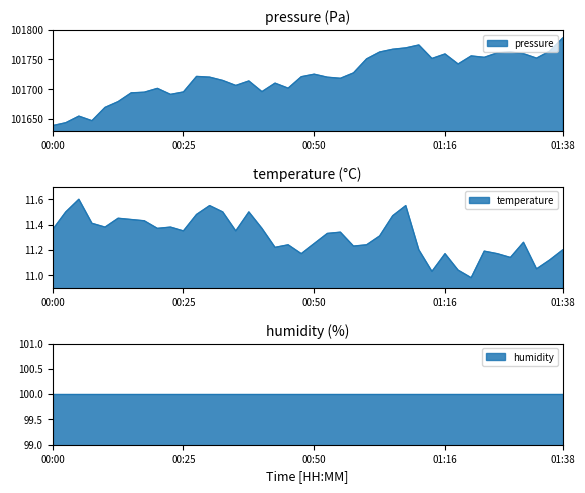

True or false: temperature and pressure intersect in this chart.

False